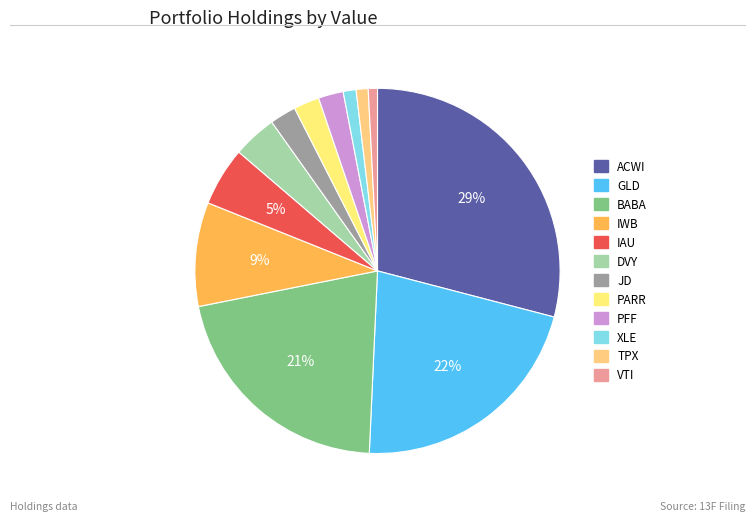

Which slice is the smallest?

VTI